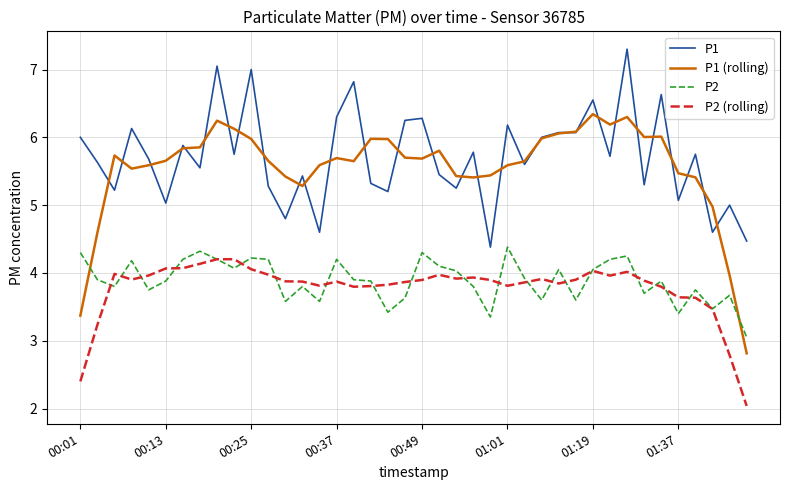

What is the lowest value of the P1 (rolling) series?

2.8